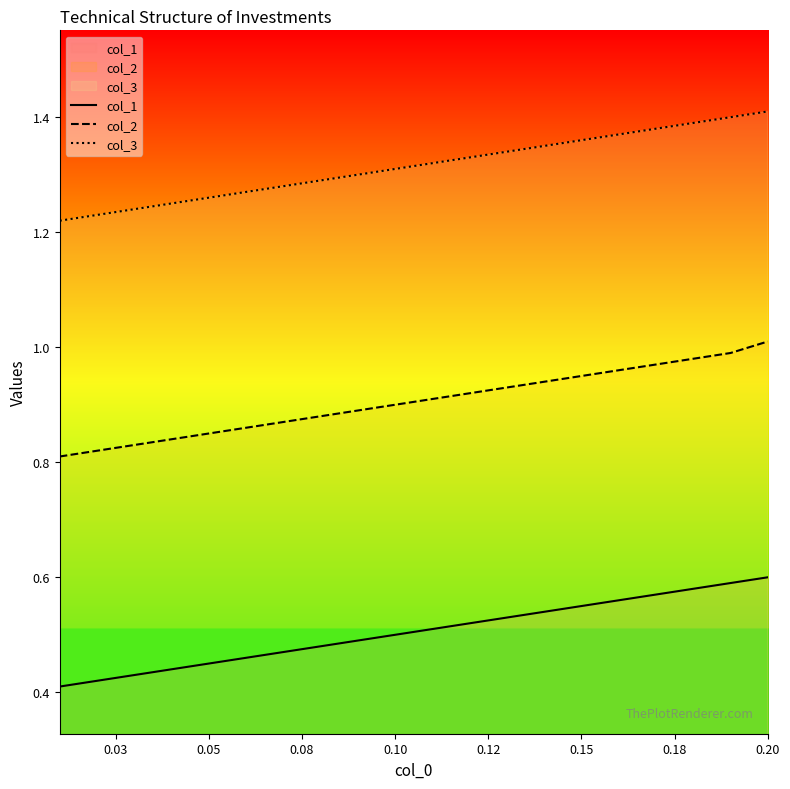

At which category is the sum across all series the highest?

0.20